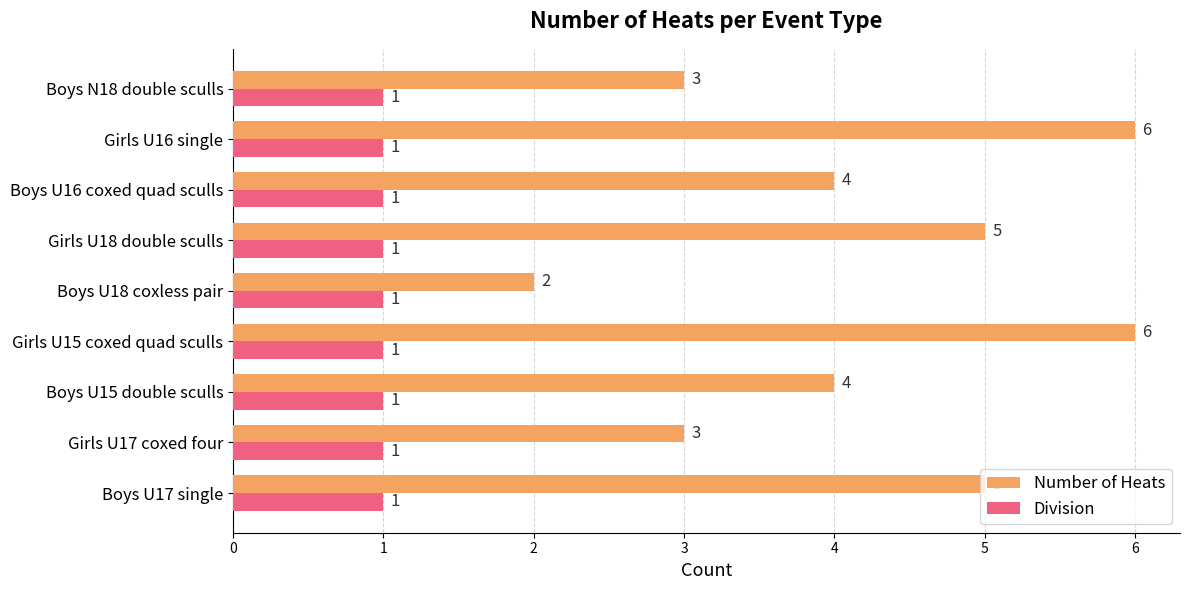

What is the sum of all Number of Heats values?

38